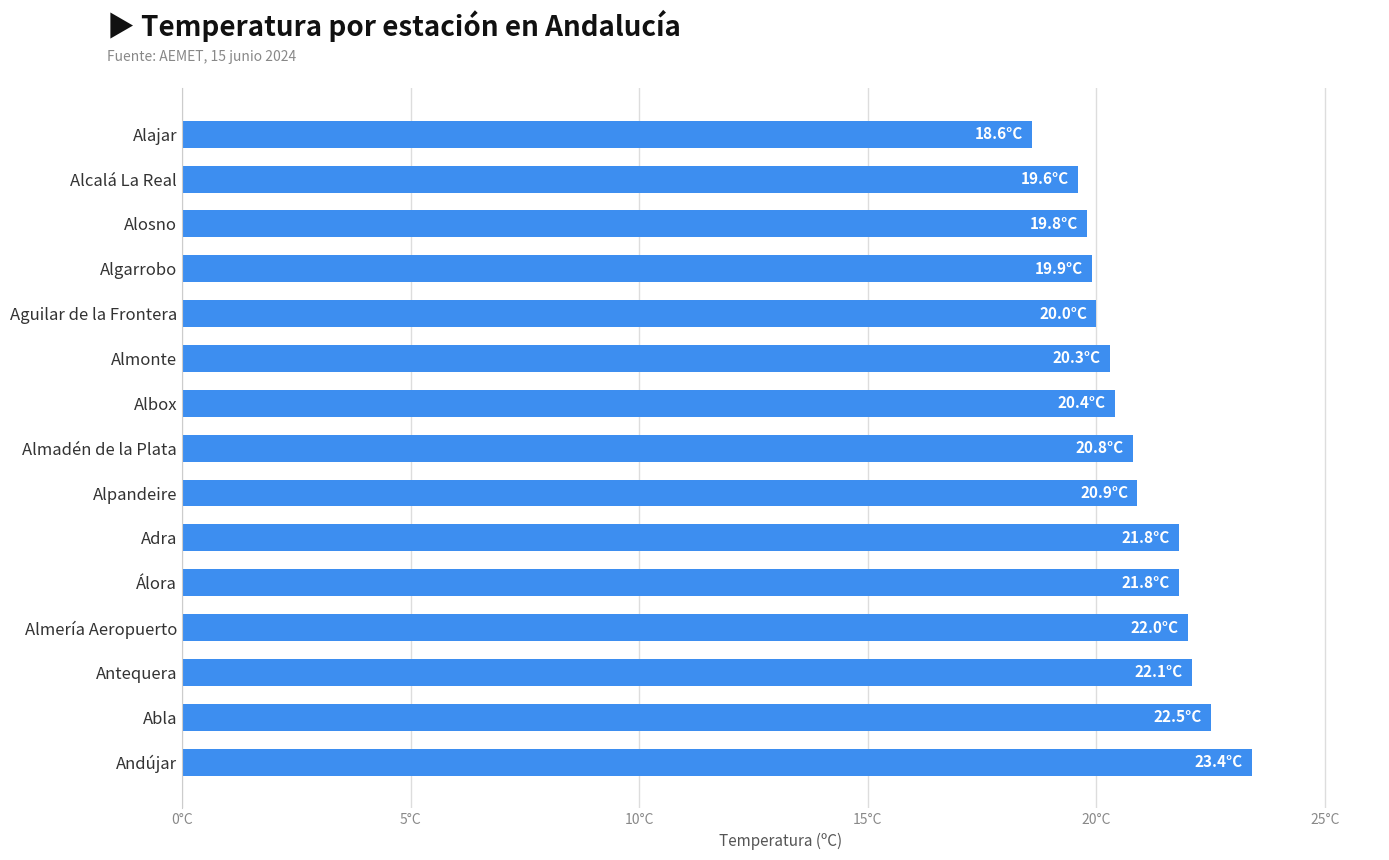

Which label corresponds to the smallest value in the chart?

Alajar